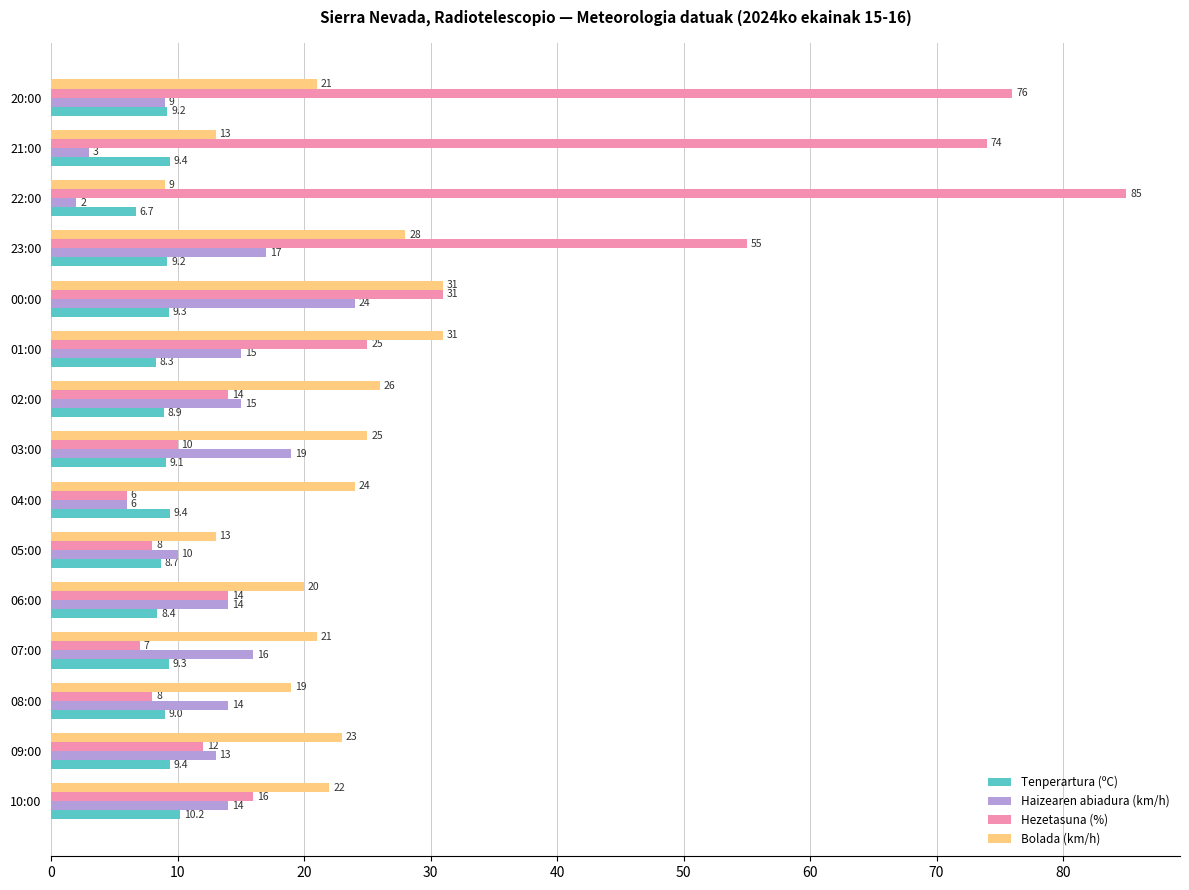

Where is Haizearen abiadura (km/h) nearest to the value 13?

09:00